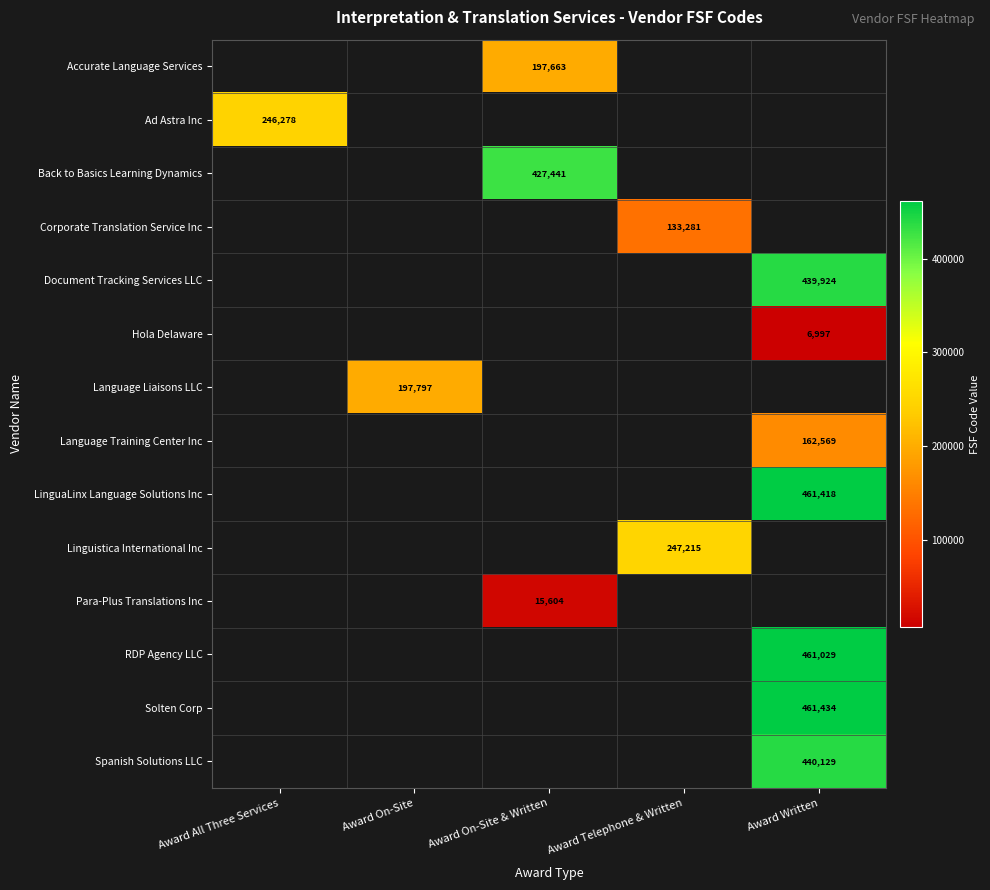

Which label corresponds to the largest value in the chart?

Award Written